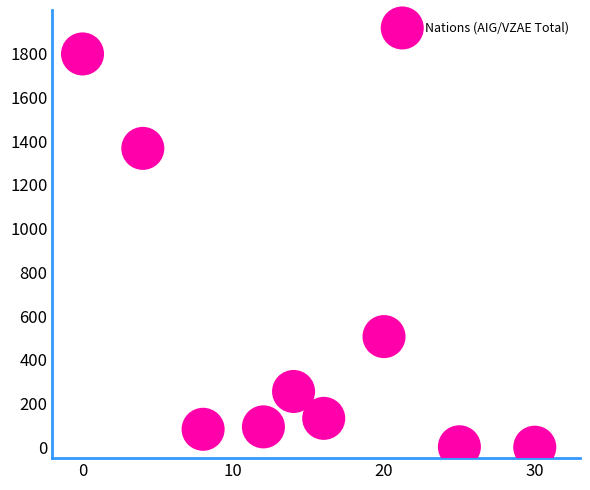

What Y value in the scatter plot is closest to 899?

506